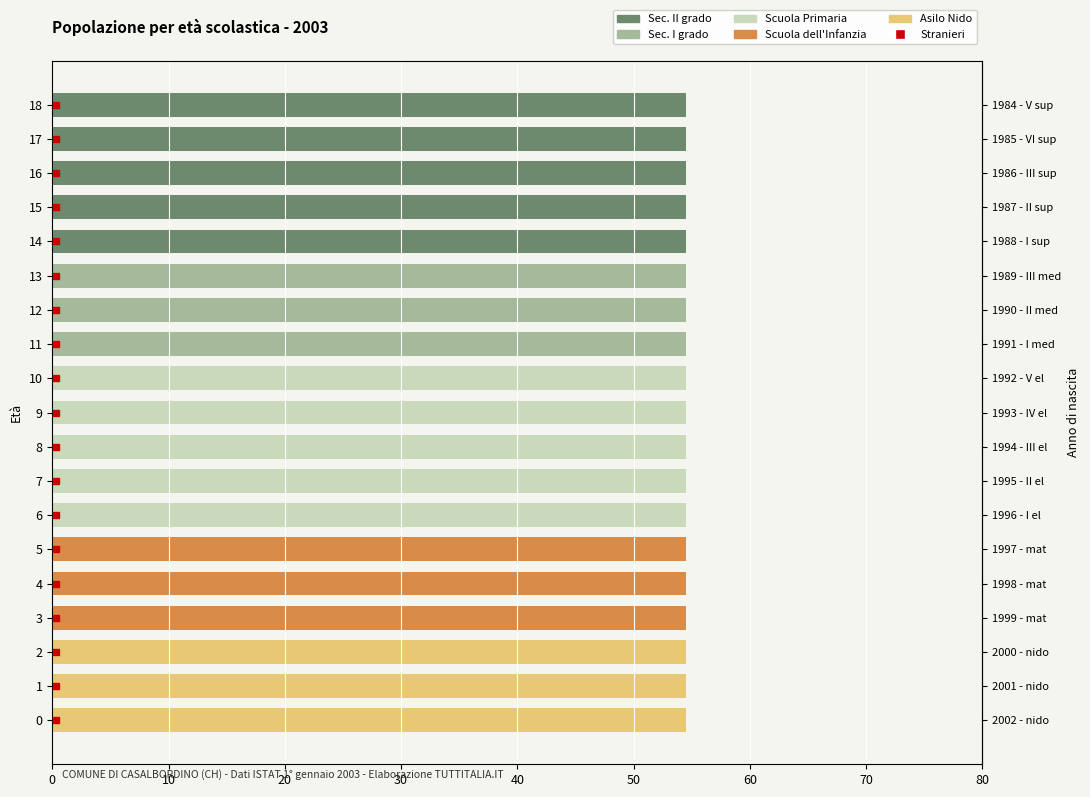

What is the sum of all Sec. II grado values?

272.3